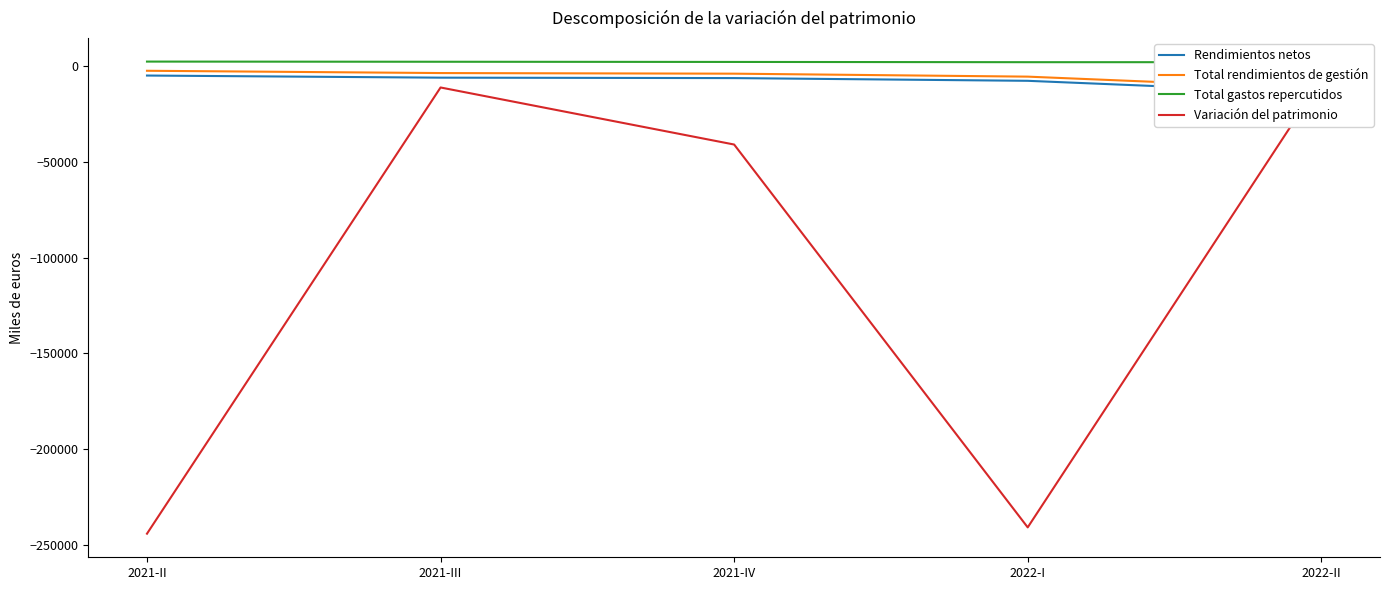

What is the sum of all Total gastos repercutidos values?

11583